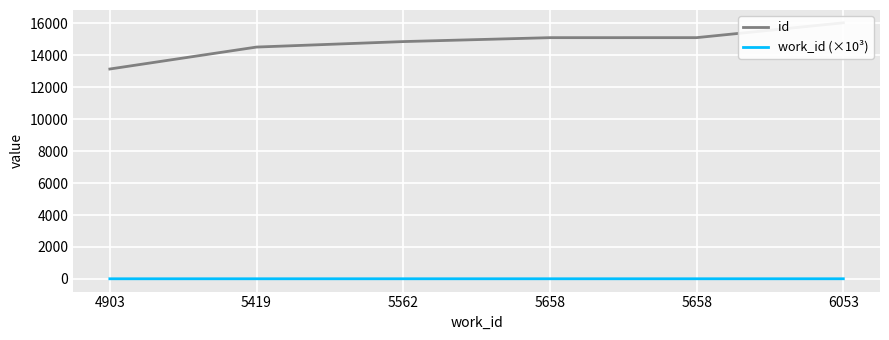

Which series has the widest spread of values?

id